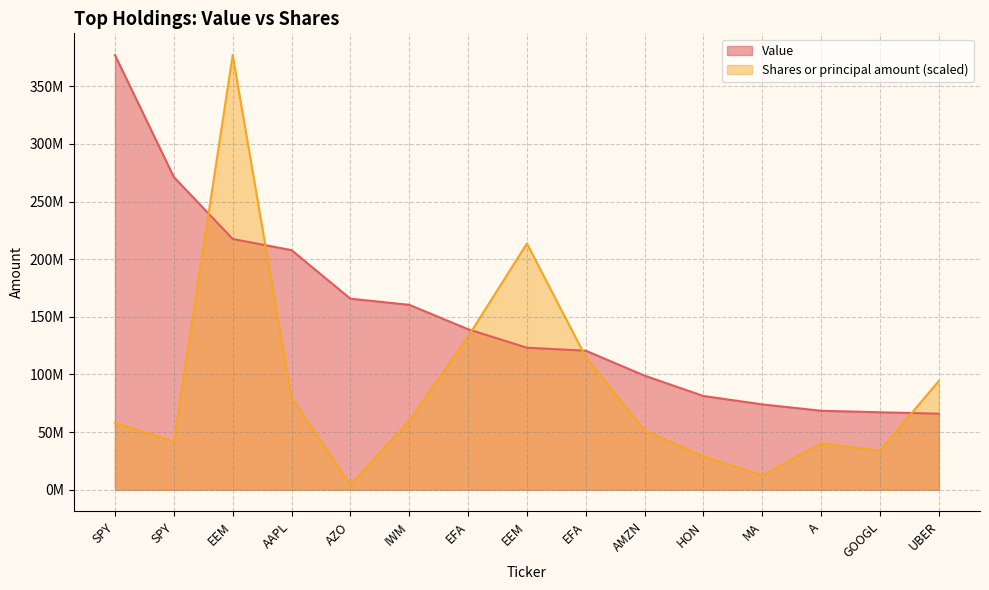

What is the sum of all Value values?

2239529858.0